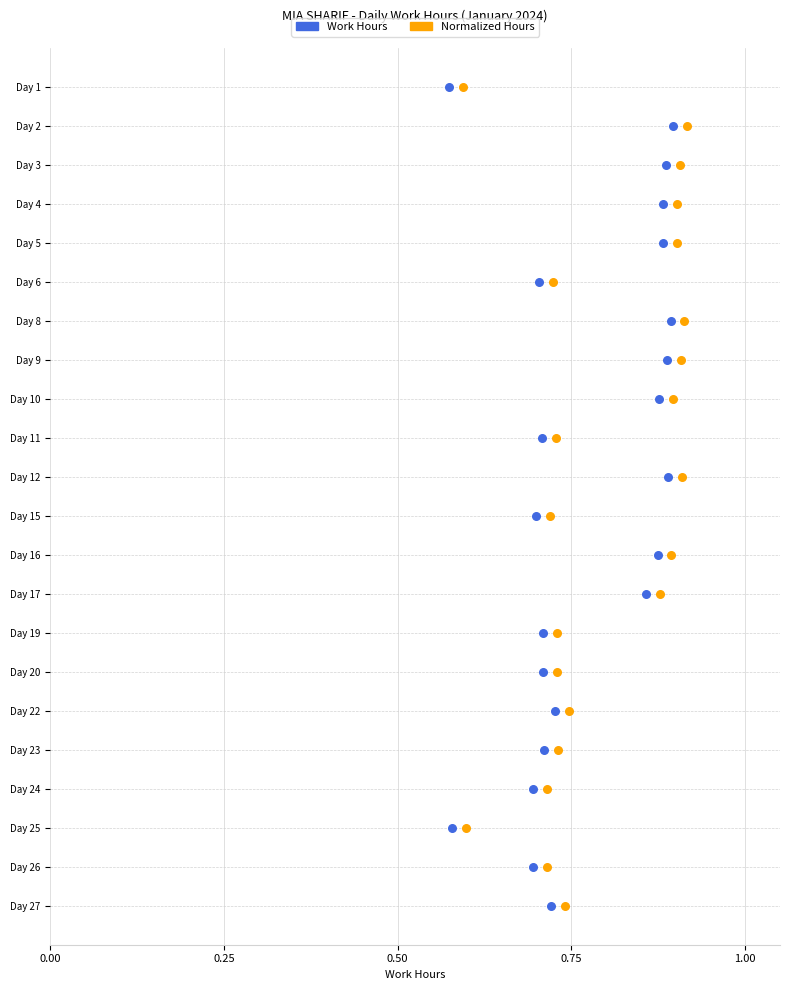

What are all the series names shown in the legend?

Work Hours, Normalized Hours